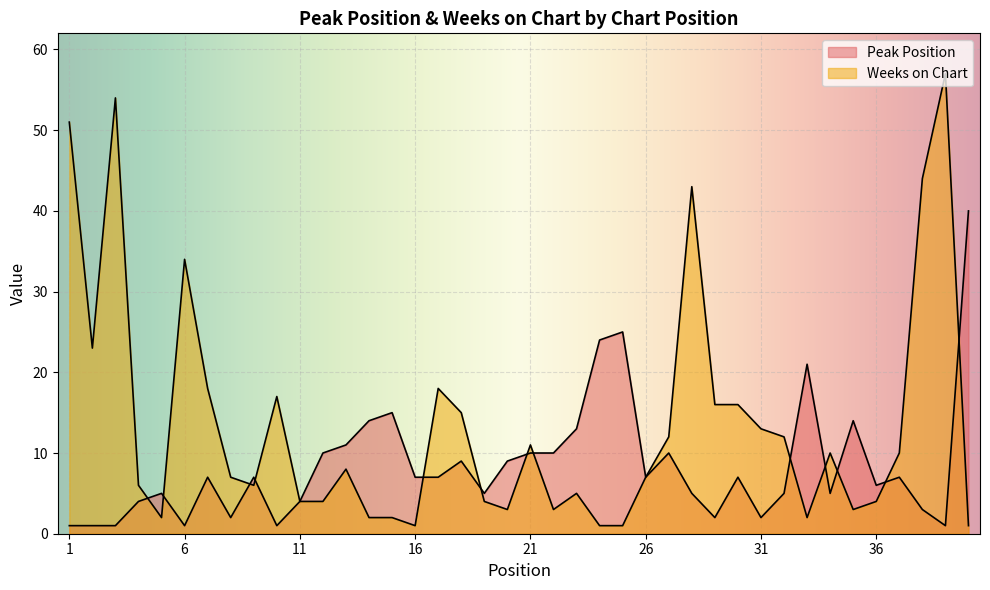

Which has a higher value, 21 or 22?

21